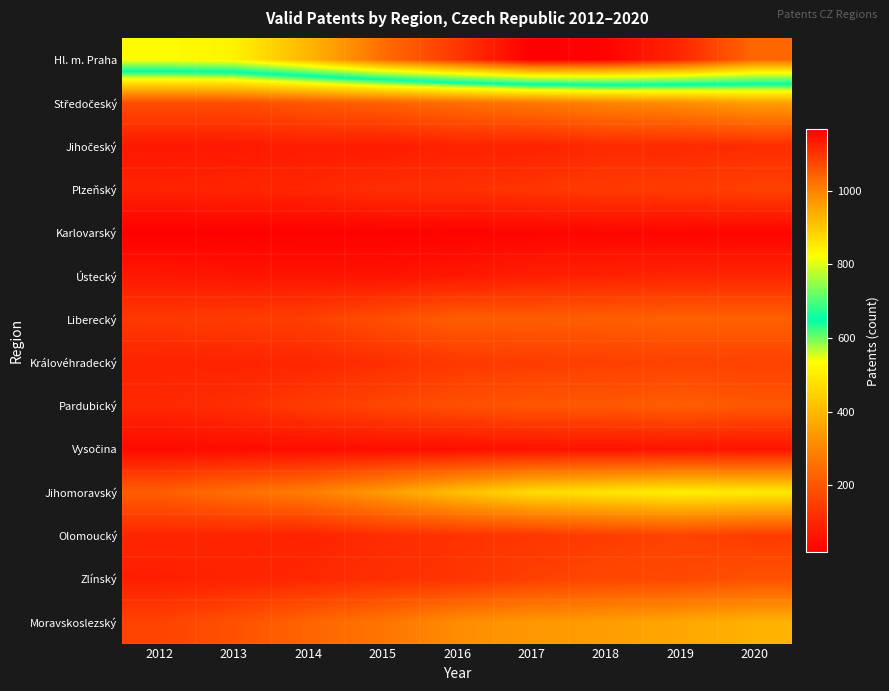

Which series has the largest range (max minus min)?

Hl. m. Praha